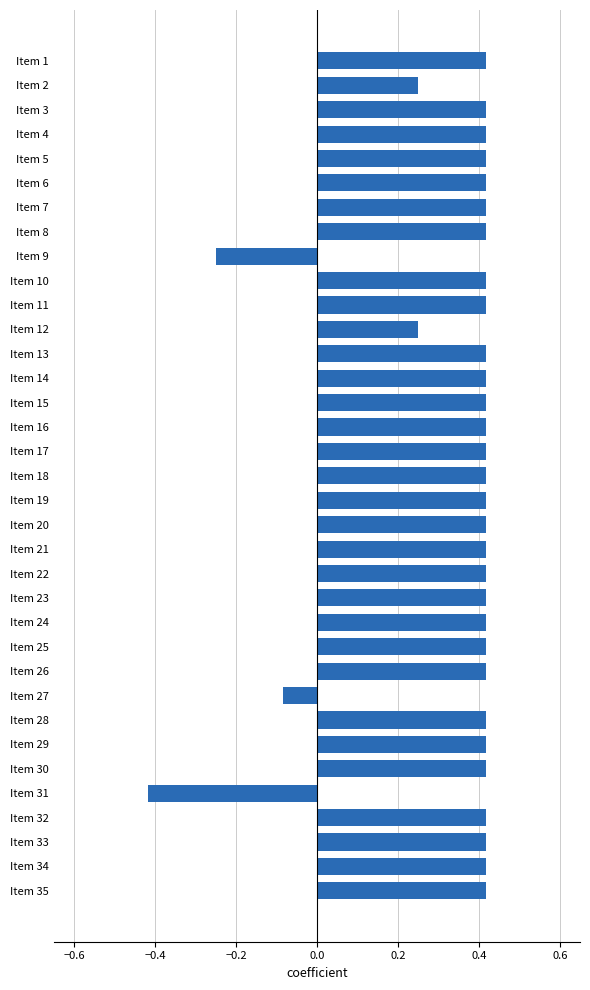

What is the sum of the values at Item 3 and Item 21?

0.8